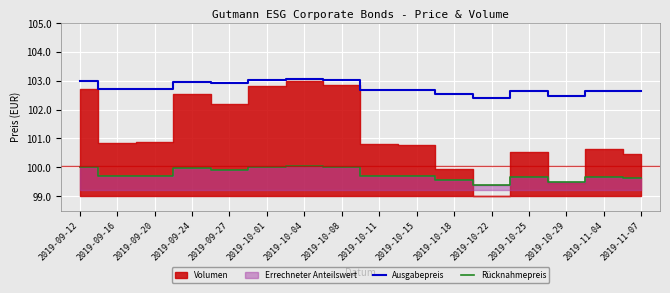

True or false: Rücknahmepreis and Ausgabepreis cross at least once.

False